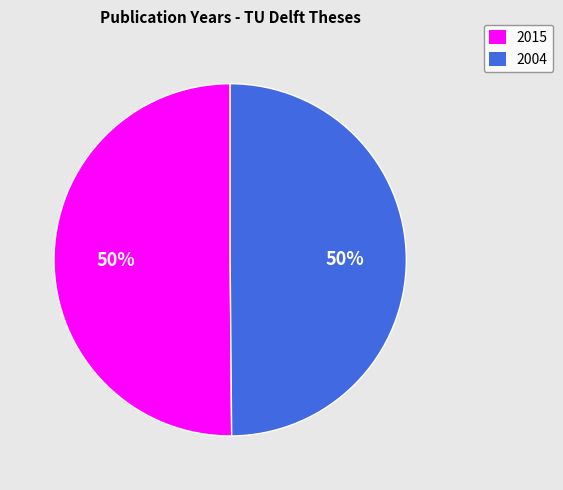

What is the ratio of the value at 2004 to the value at 2015?

1.0